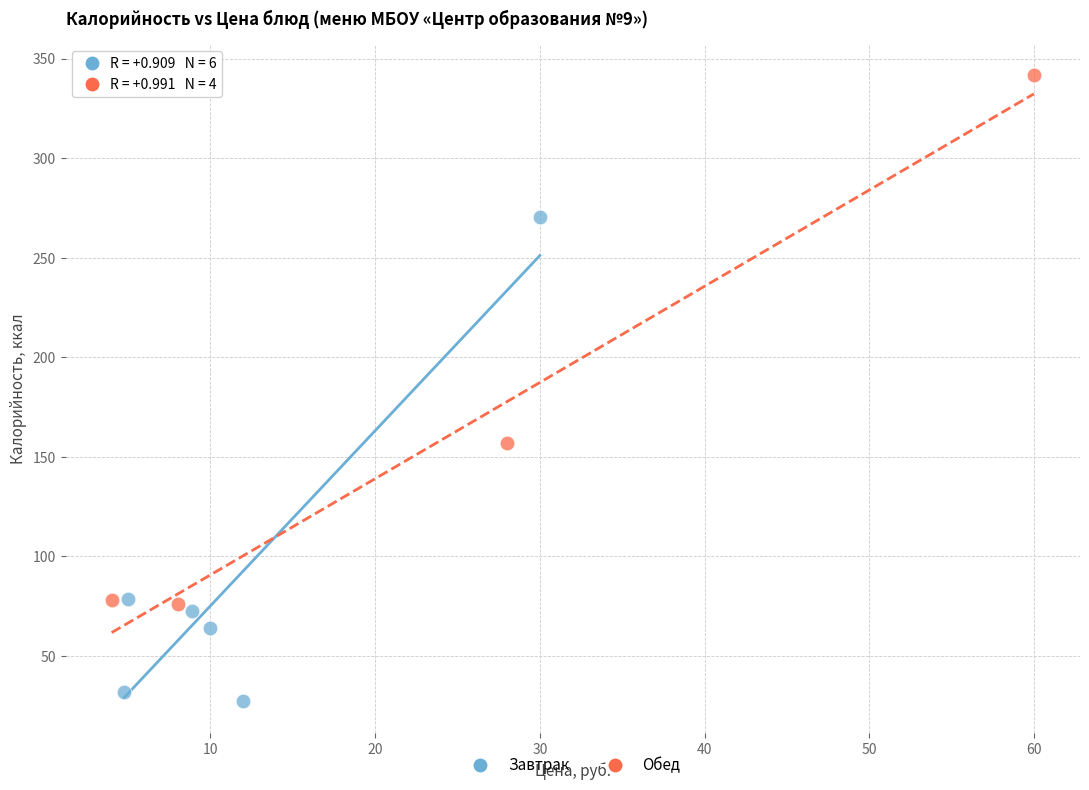

Which series has the widest spread of Y values?

Обед